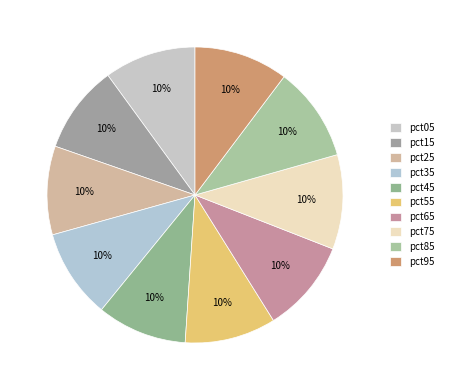

Is there a majority slice in this chart?

No